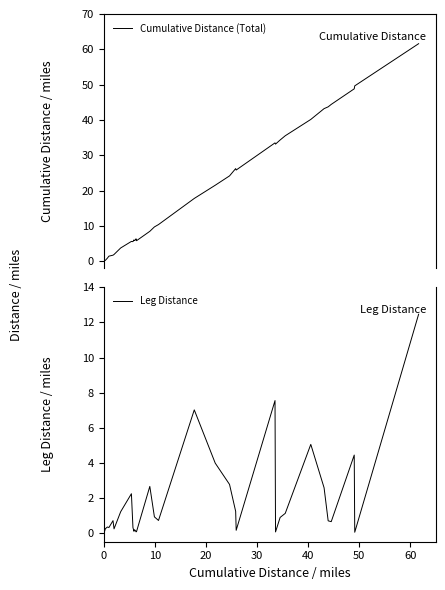

What is the value of the Leg Distance point at the 23rd from the left?

7.5